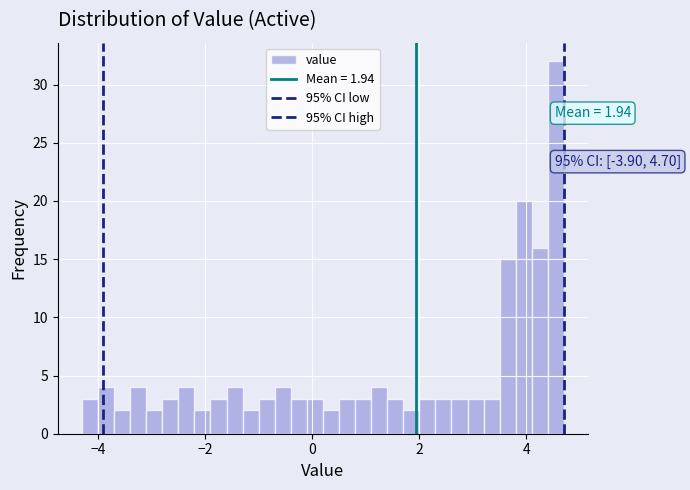

Around what value on the x-axis is the tallest bar? Give the approximate position of its centre, as read against the axis.

4.6